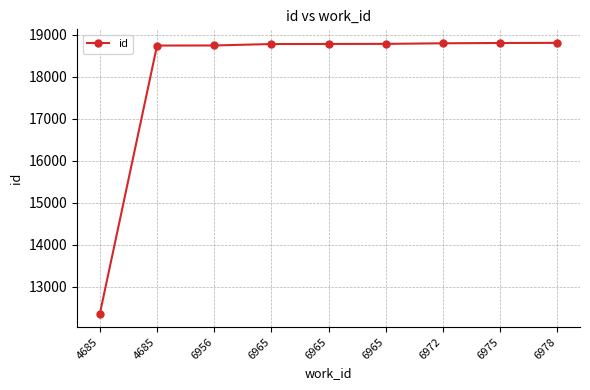

What is the change in value from 6965 to 6978?

+28